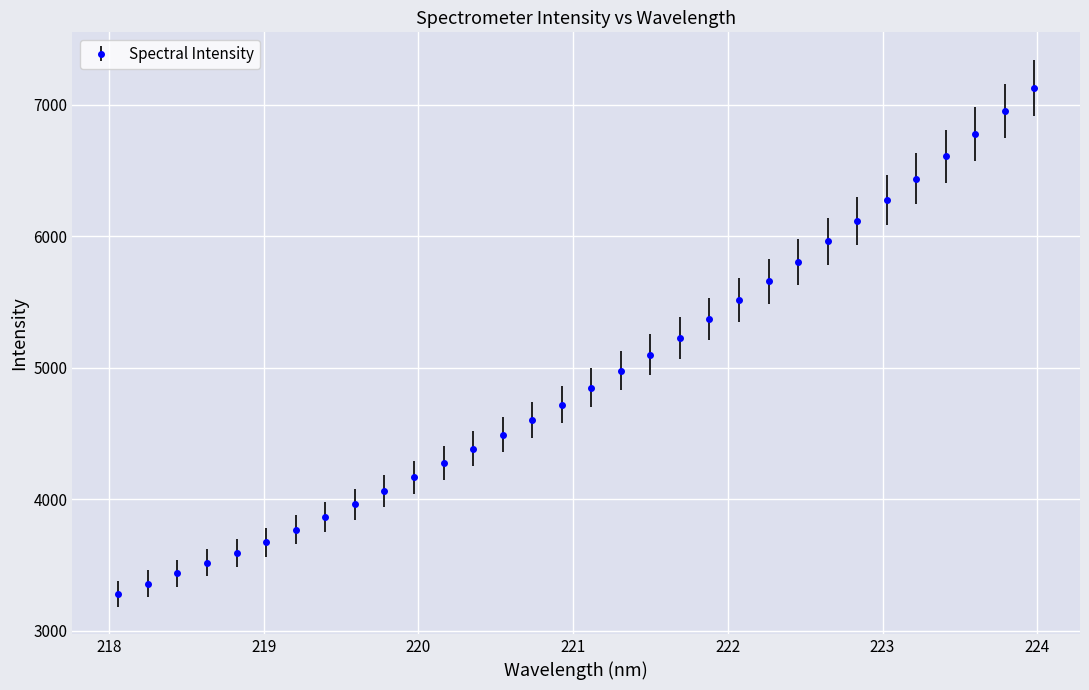

What is the greatest value displayed?

7128.5